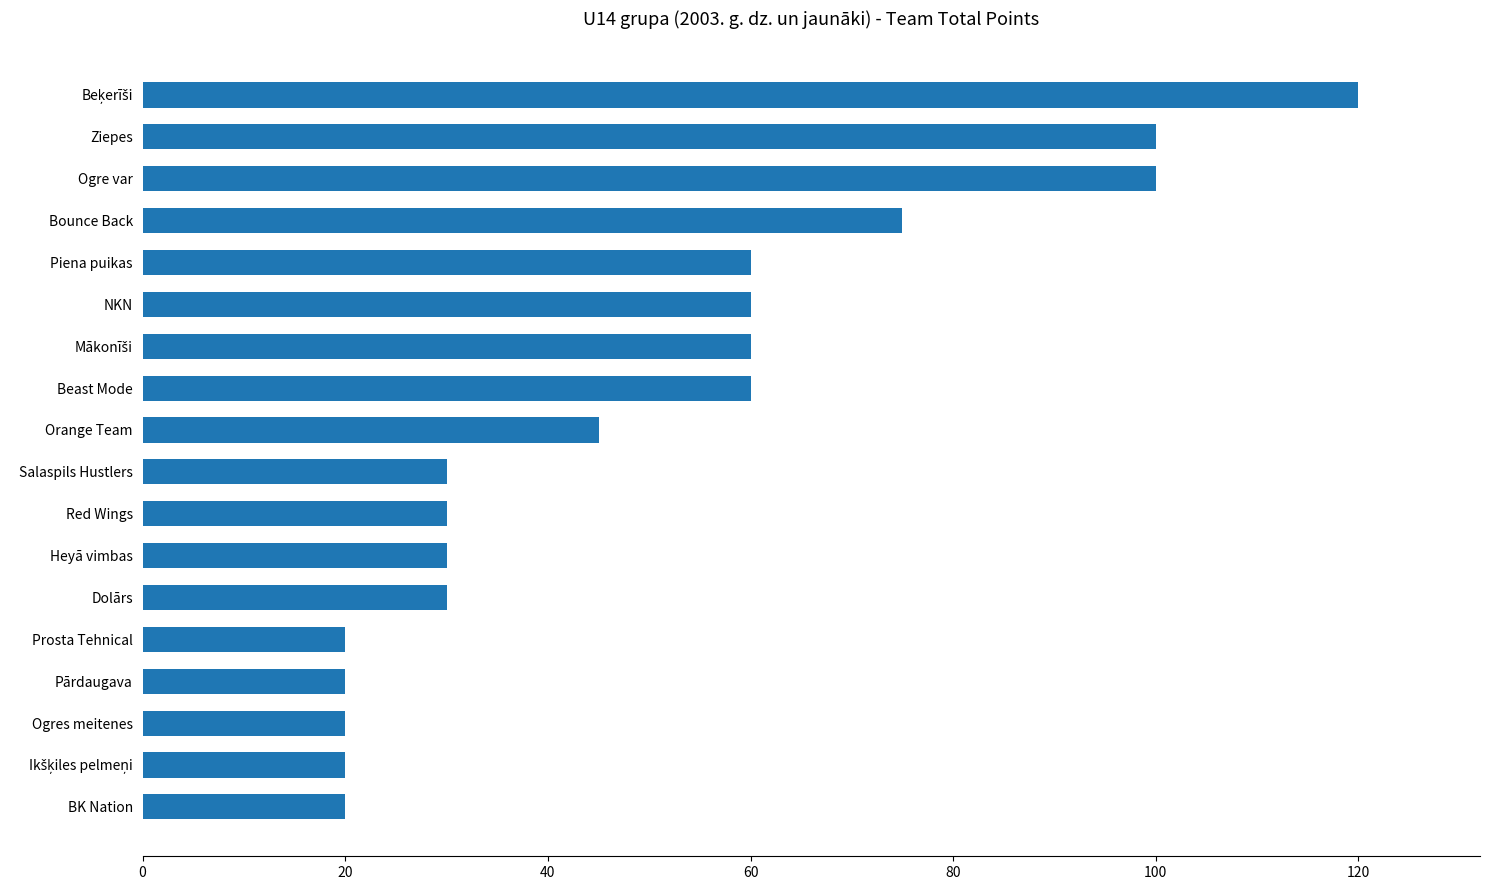

Does the chart contain stacked bars?

No